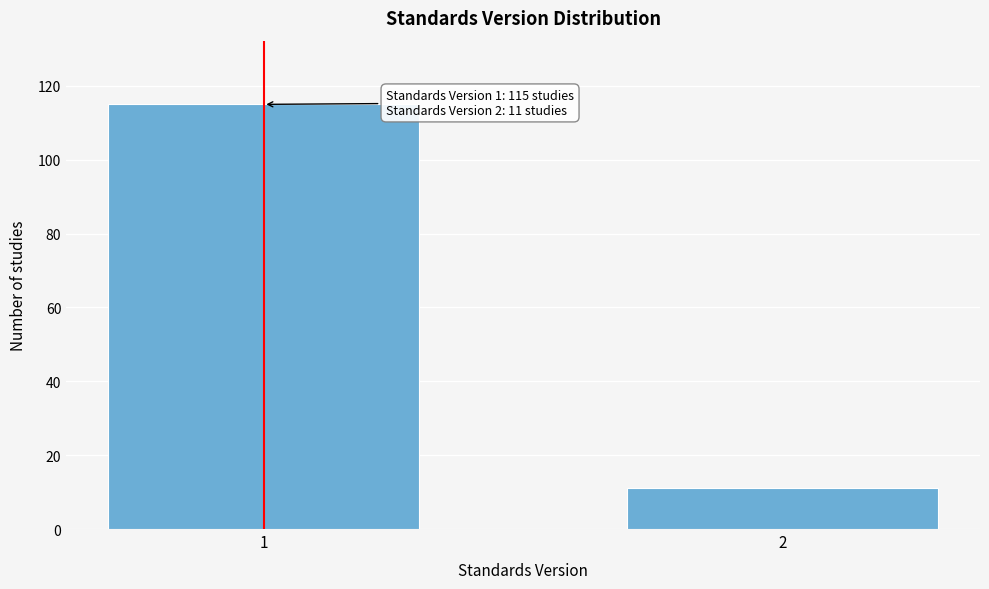

Reading right to left, what are all the values shown in this chart?

2=11	1=115